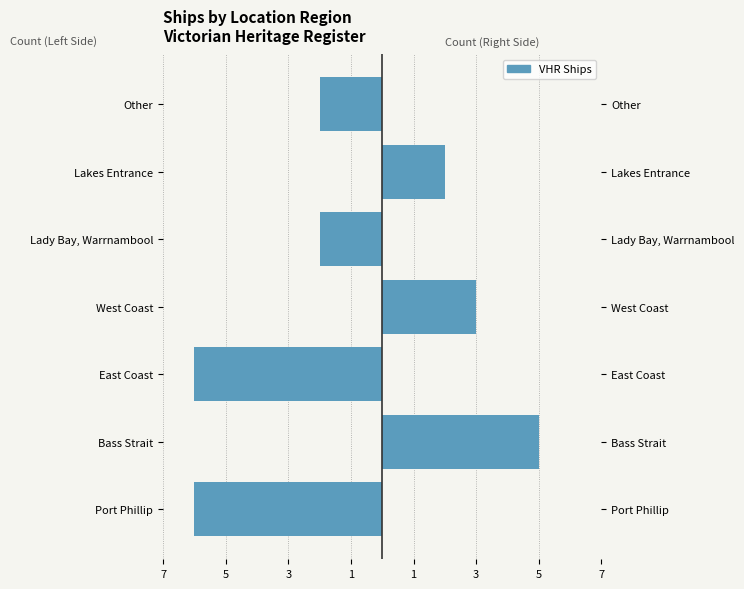

Is it true that the value at Lady Bay, Warrnambool is -1?

False